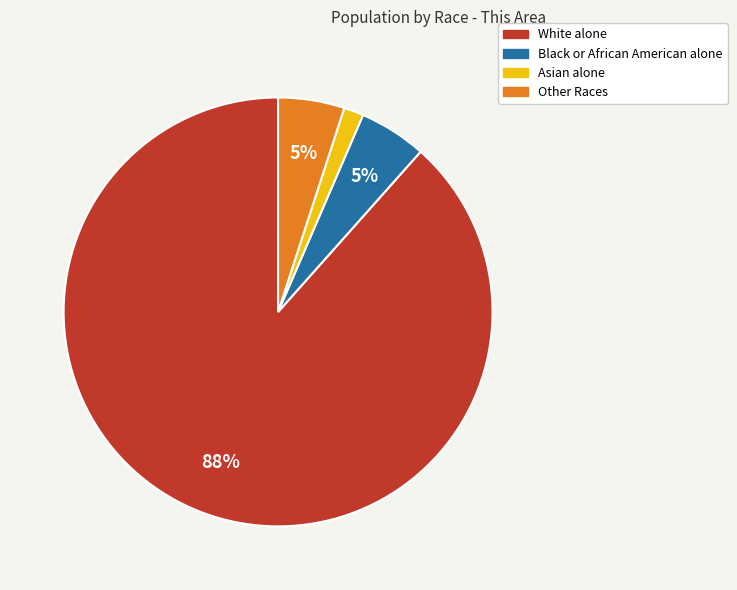

To the nearest percent, what percentage of the pie is Other Races?

5%